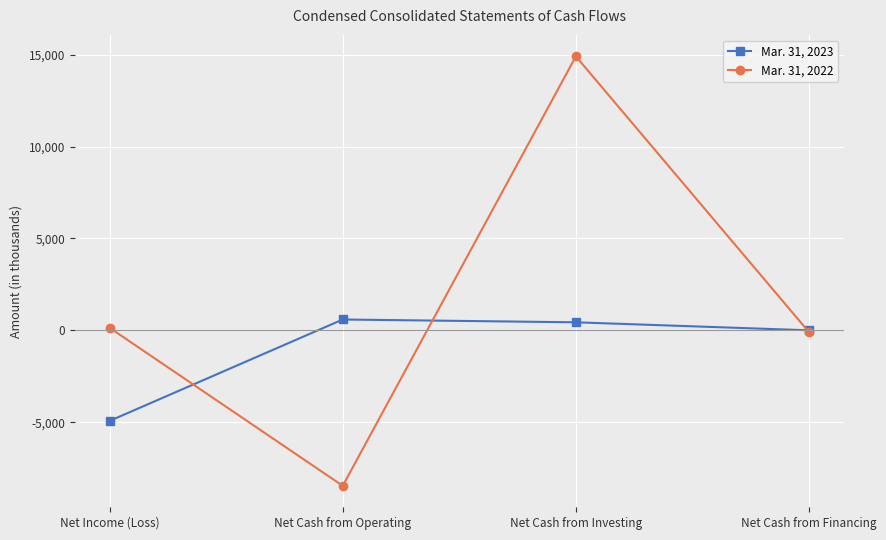

The value of Mar. 31, 2022 at Net Cash from Investing is 14909. True or false?

True